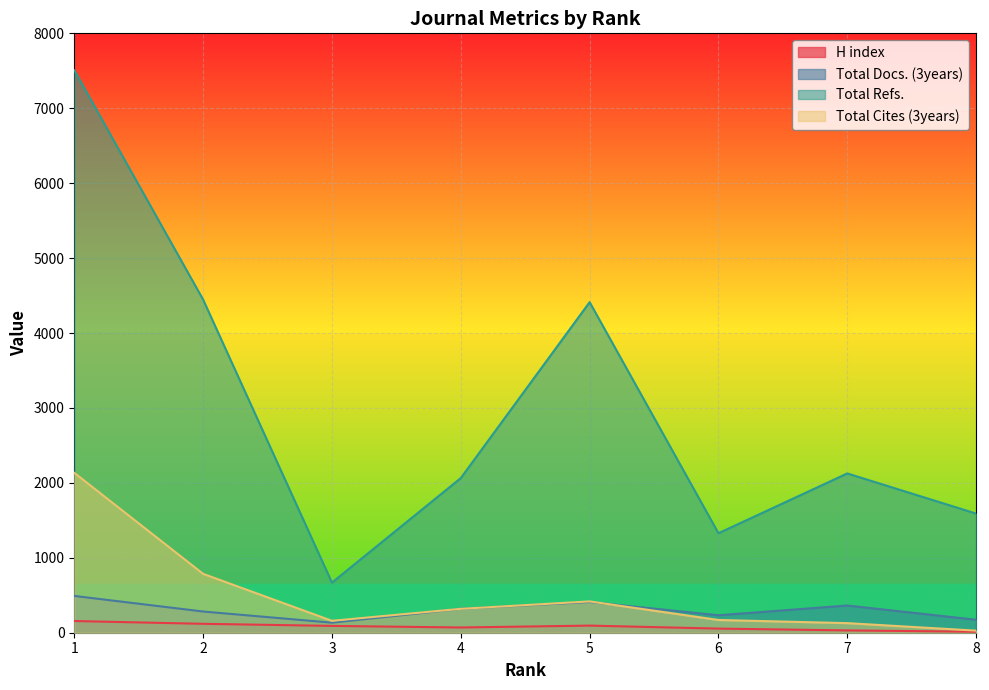

How many categories are shown in the chart?

8